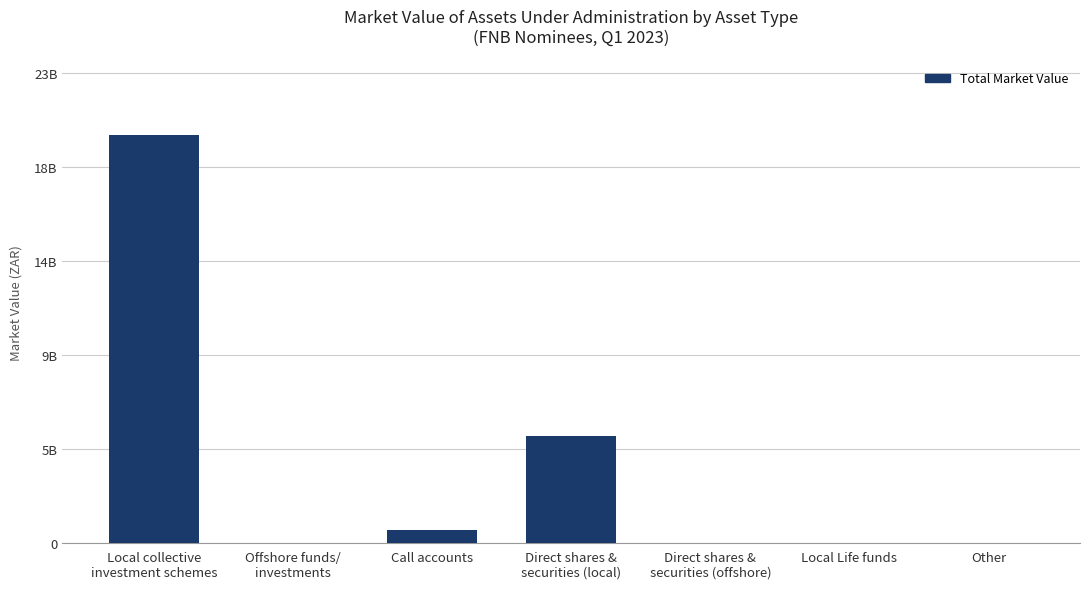

Are the bars grouped side by side (vs. stacked)?

No